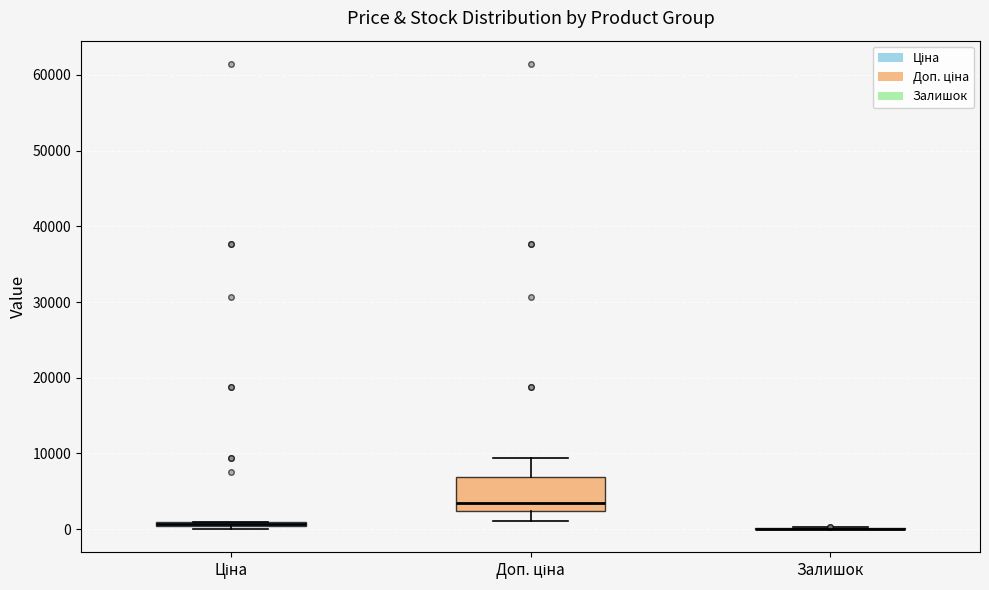

Which box is the tallest, from its lower edge to its upper edge?

Доп. ціна